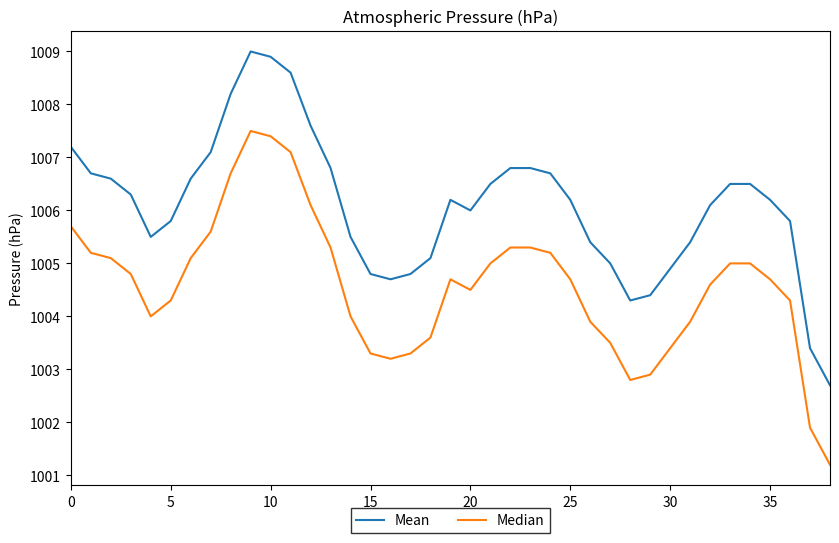

What is the maximum value for Median?

1007.5